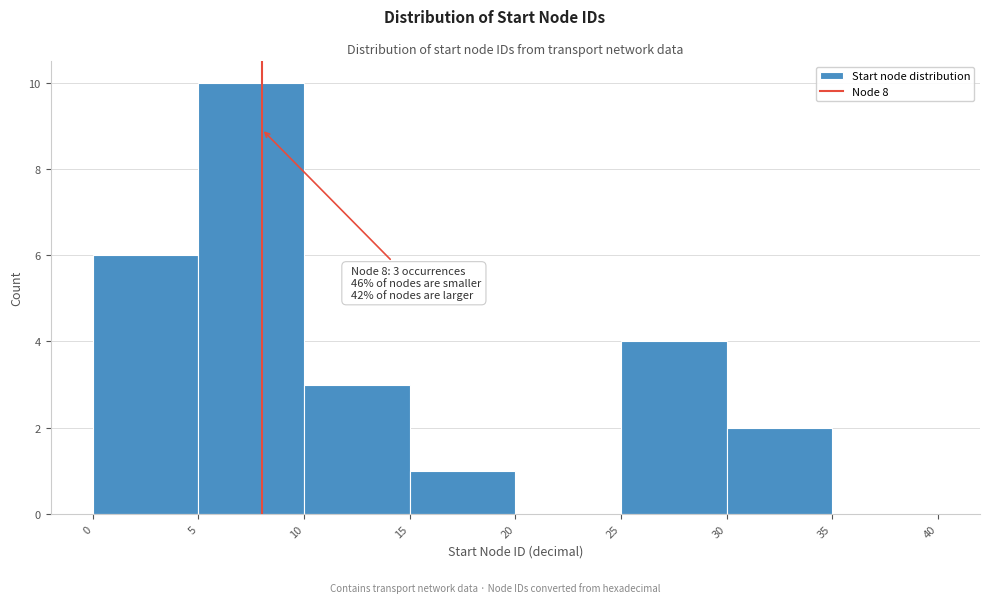

Over which range of the x-axis is the bar tallest?

5 to 10